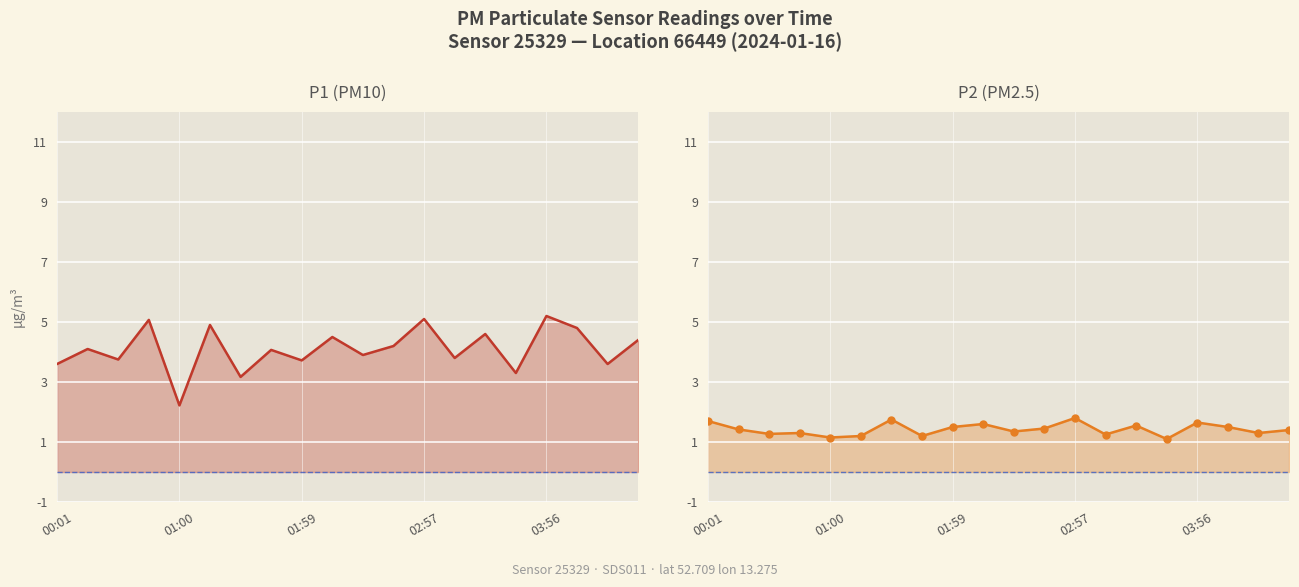

Does the chart display data point markers on the line(s)?

No